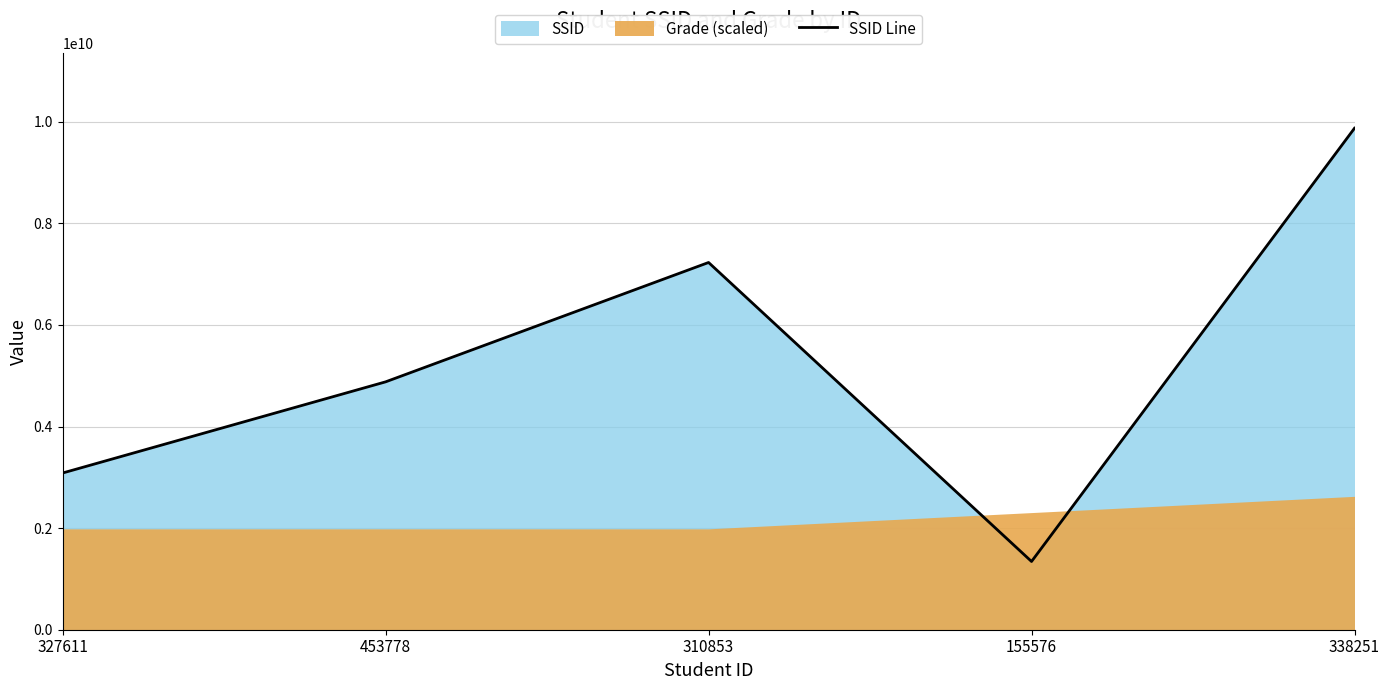

Which label corresponds to the smallest value in the chart?

155576